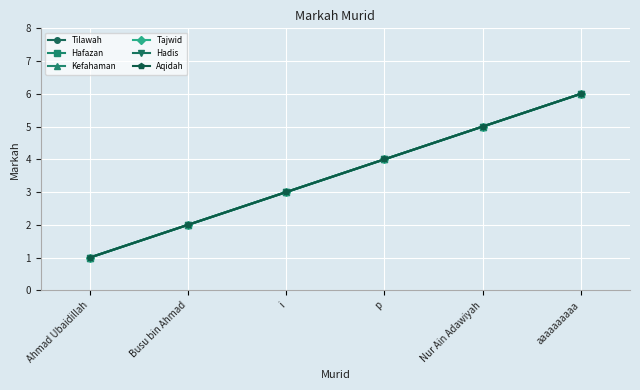

True or false: Aqidah has more than 1 interior local peaks.

False